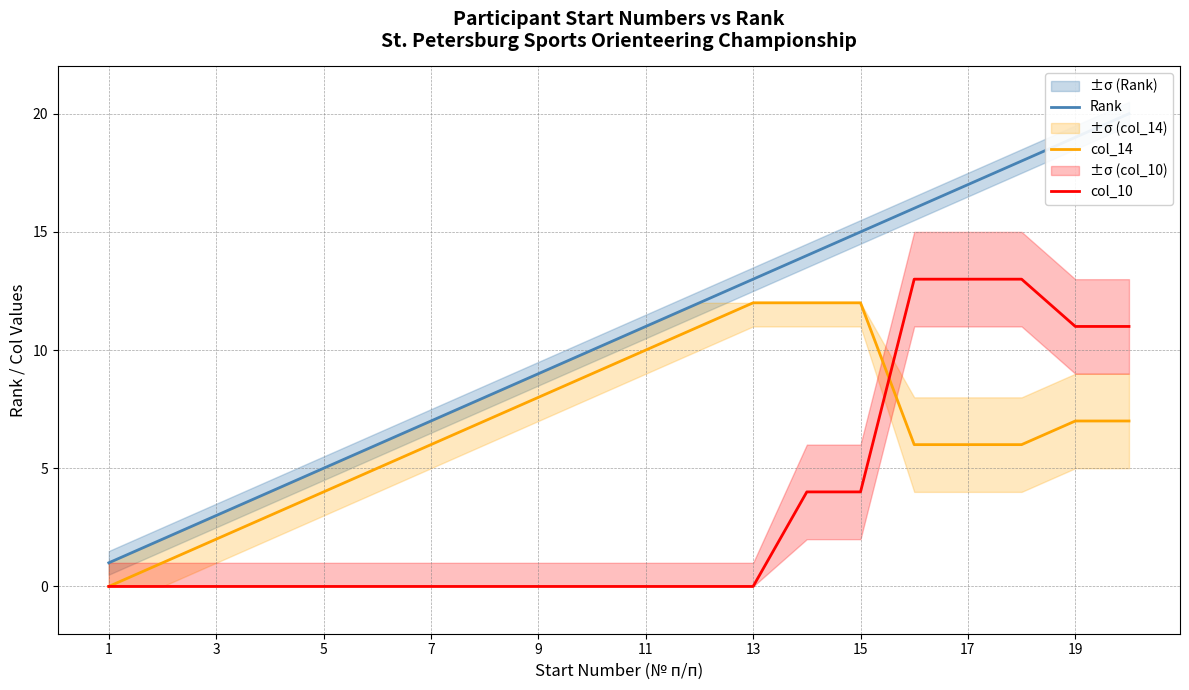

Is it true that col_14 equals 2 at 3?

True